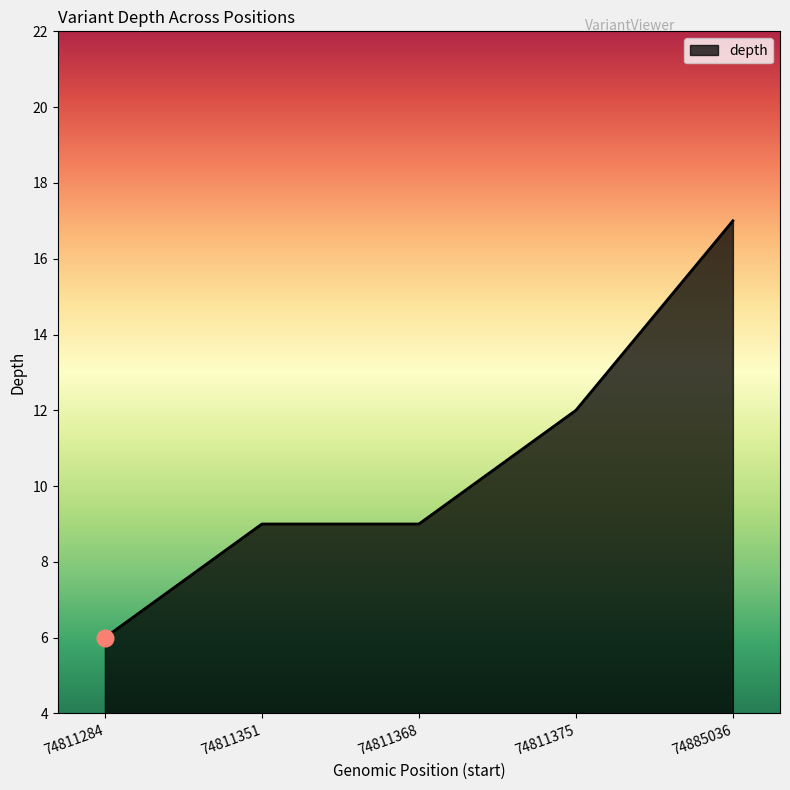

Reading left to right, what are all the values shown in this chart?

6	9	9	12	17